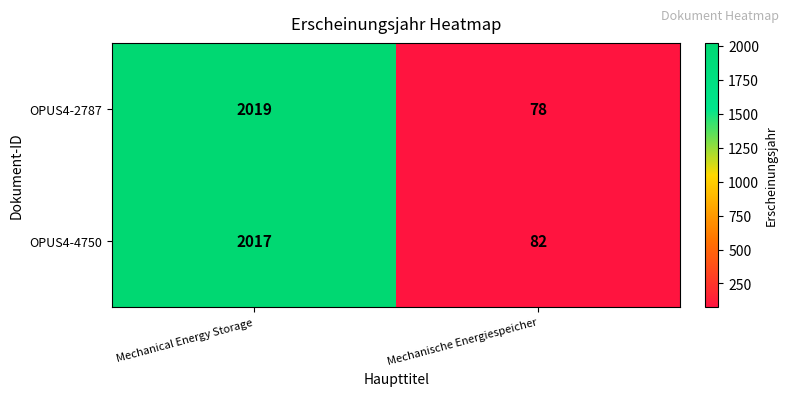

Reading right to left, transcribe all the data shown in this chart.

OPUS4-2787: 78	2019
OPUS4-4750: 82	2017